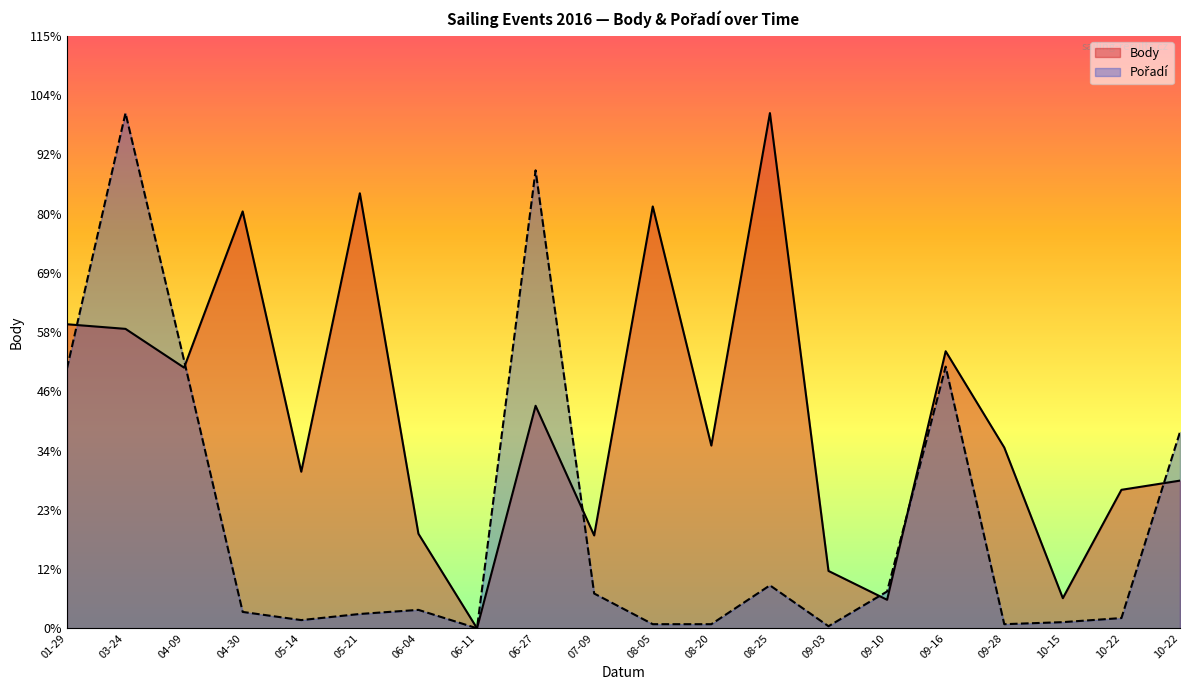

How many interior local valleys does the Body (line) series have?

7